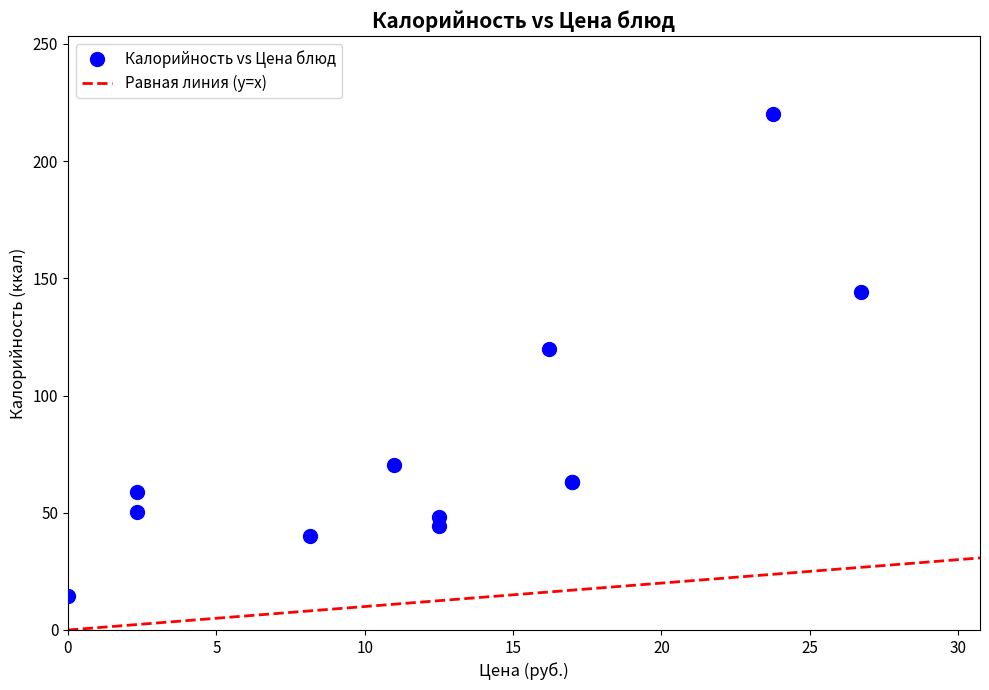

What Y value in the scatter plot is closest to 117?

120.0